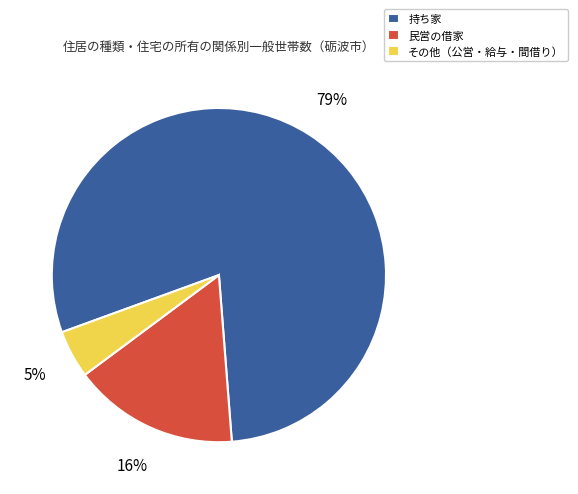

Is the sum of その他（公営・給与・間借り） and 持ち家 greater than half?

Yes